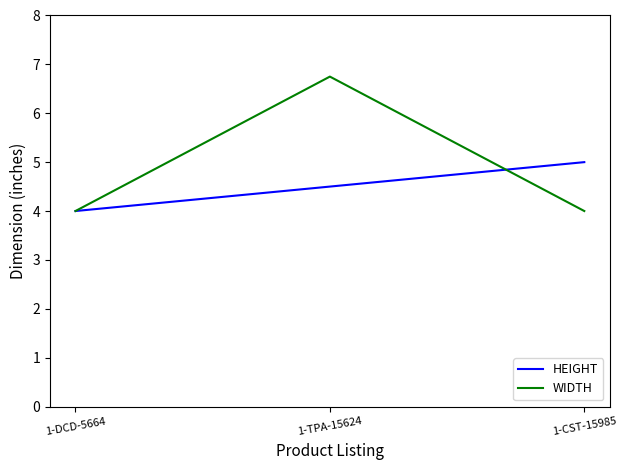

Which series changed the most between 1-TPA-15624 and 1-CST-15985?

WIDTH